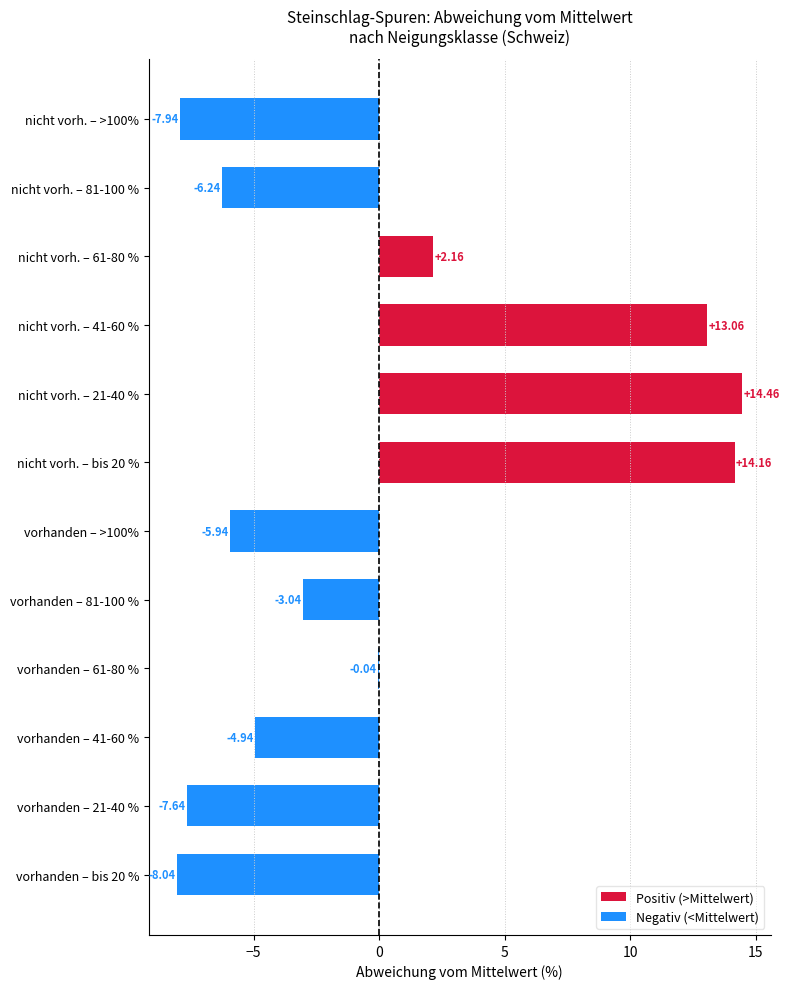

What is the sum of the values at vorhanden – bis 20 % and vorhanden – >100%?

-14.0